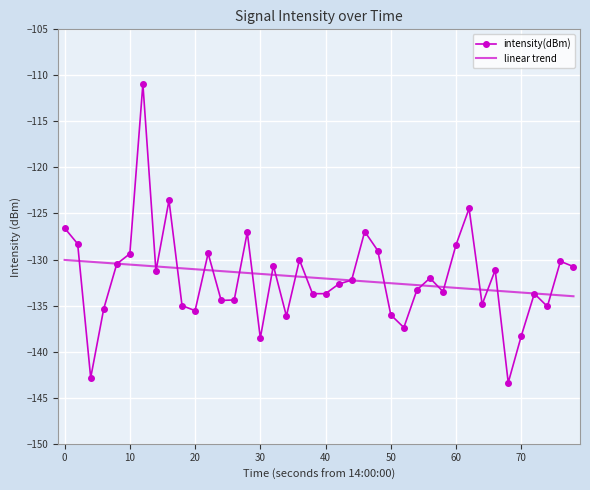

What is the minimum value for intensity(dBm)?

-143.4